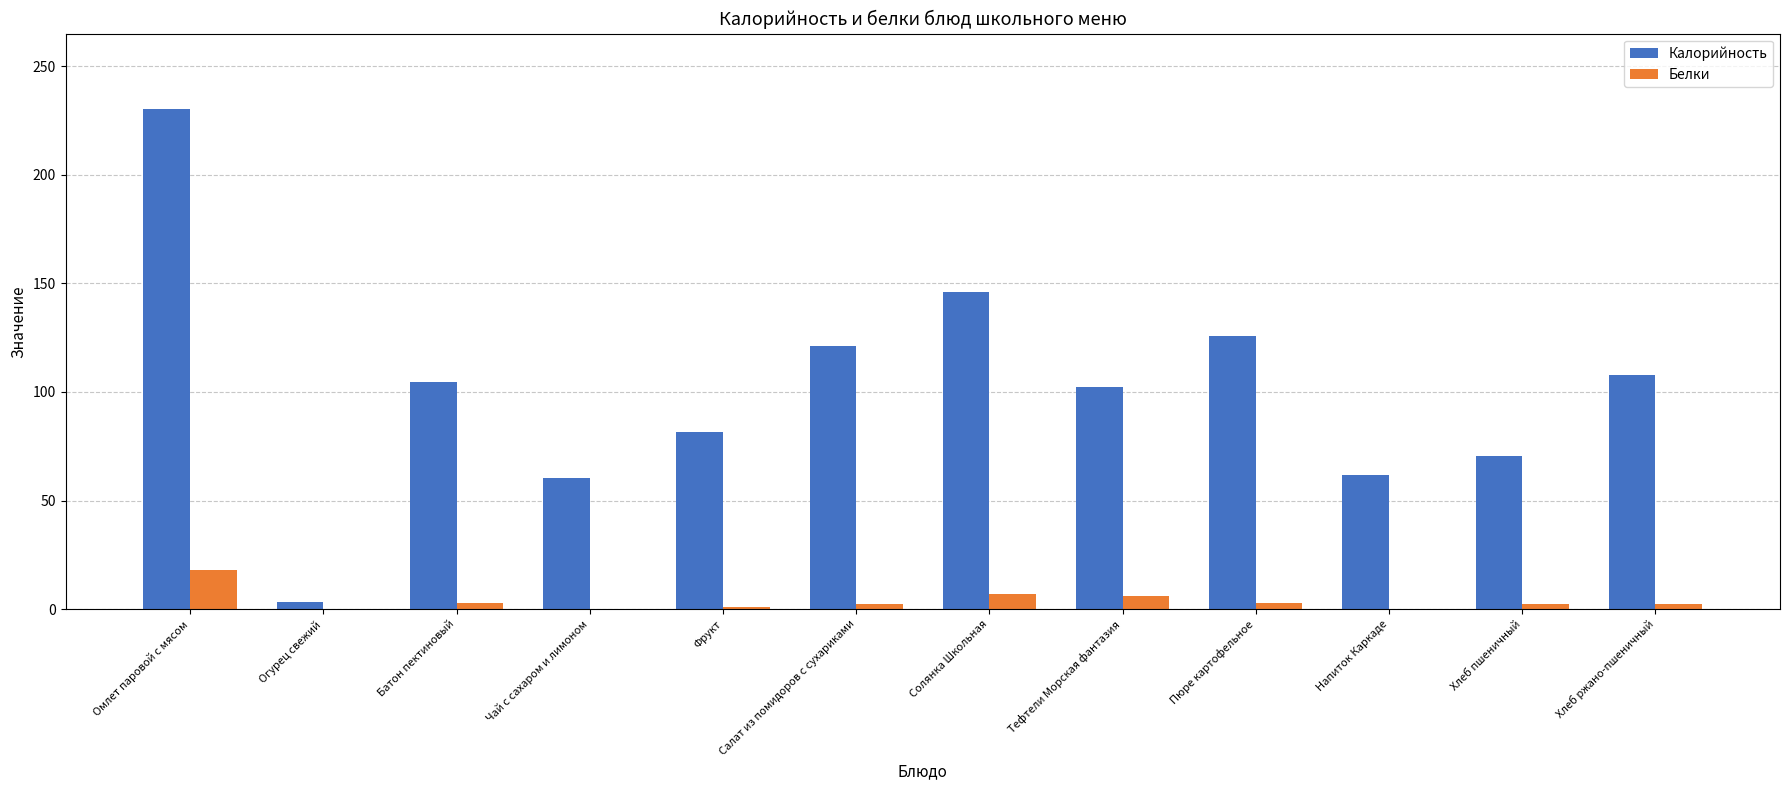

Which series has the widest spread of values?

Калорийность